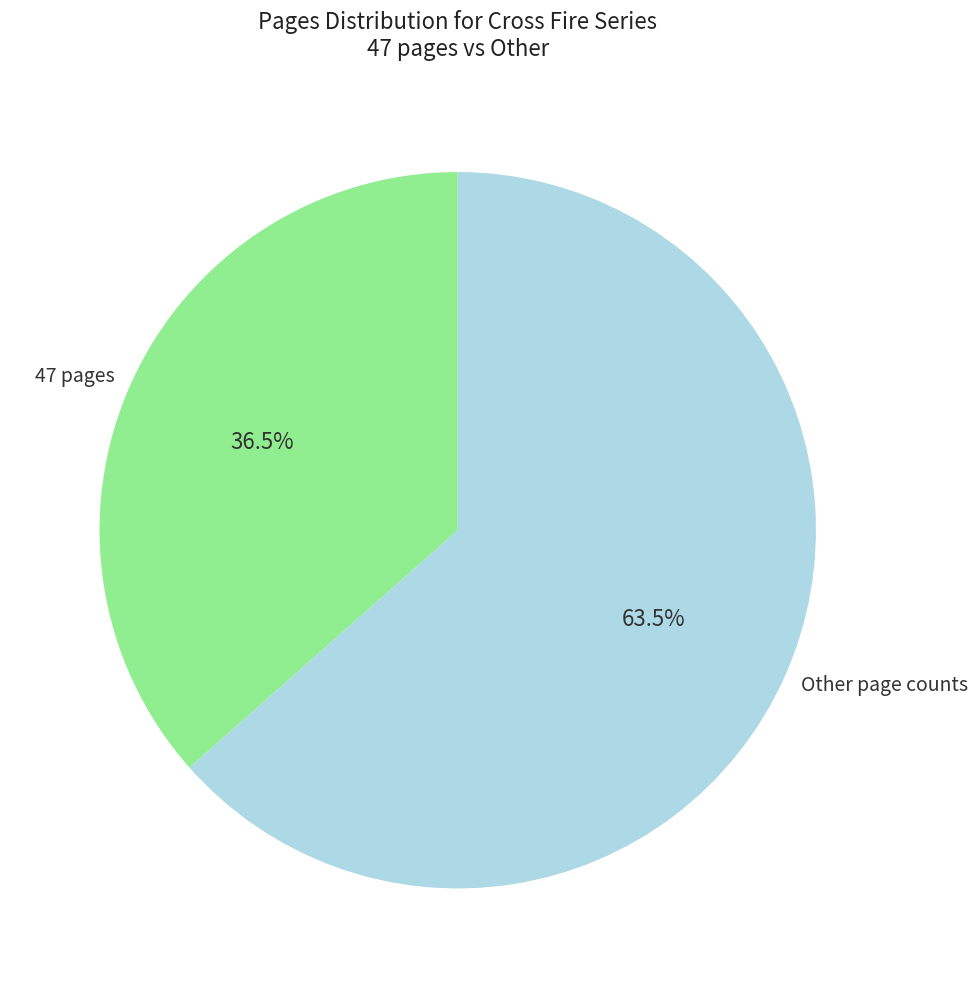

Which slice is the largest?

Other page counts